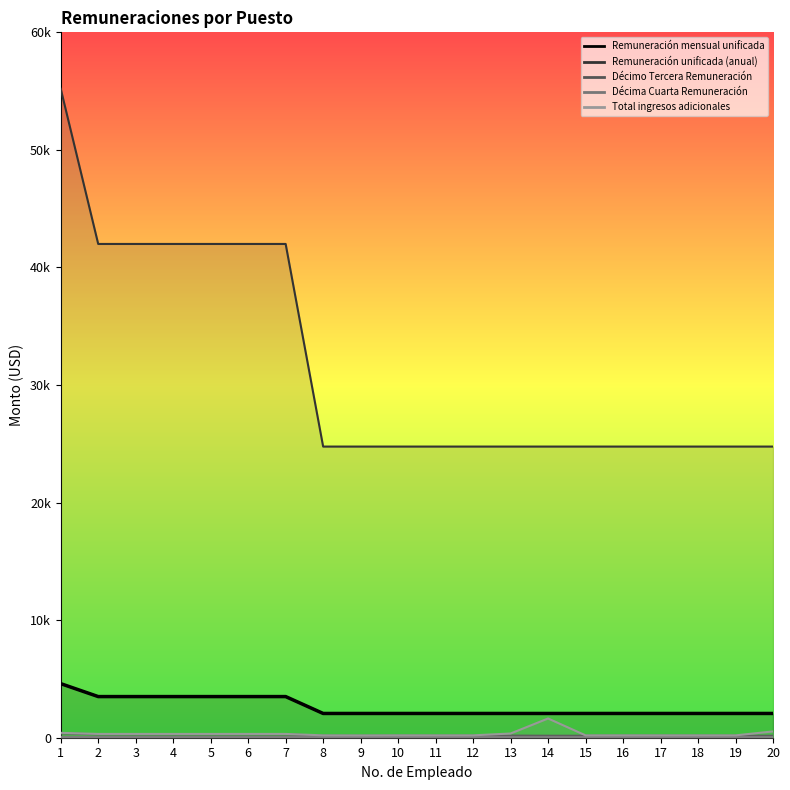

The Décimo Tercera Remuneración series shows 169.9 at 19. True or false?

True